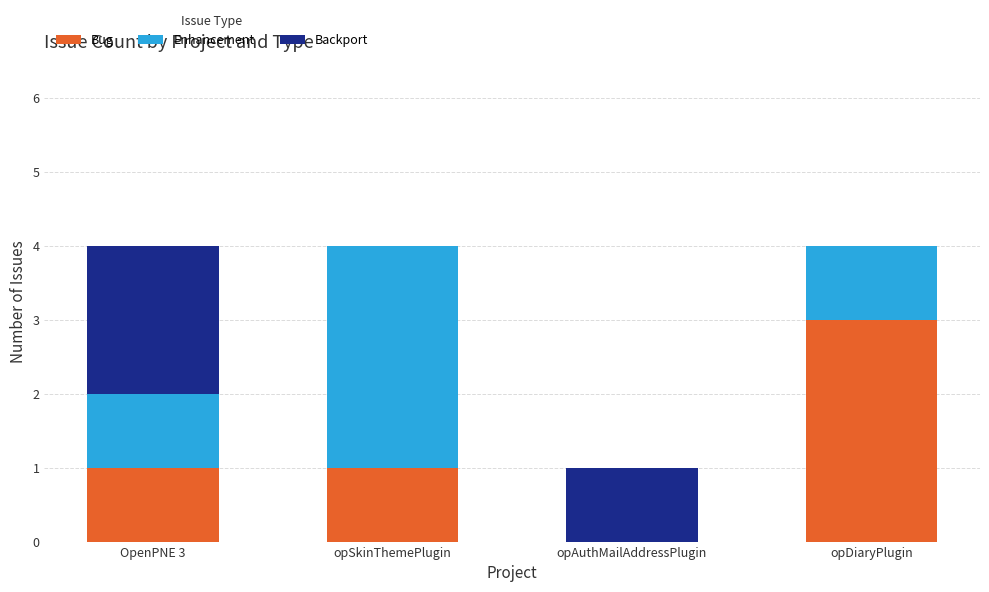

The Bug series shows 0 at opAuthMailAddressPlugin. True or false?

True